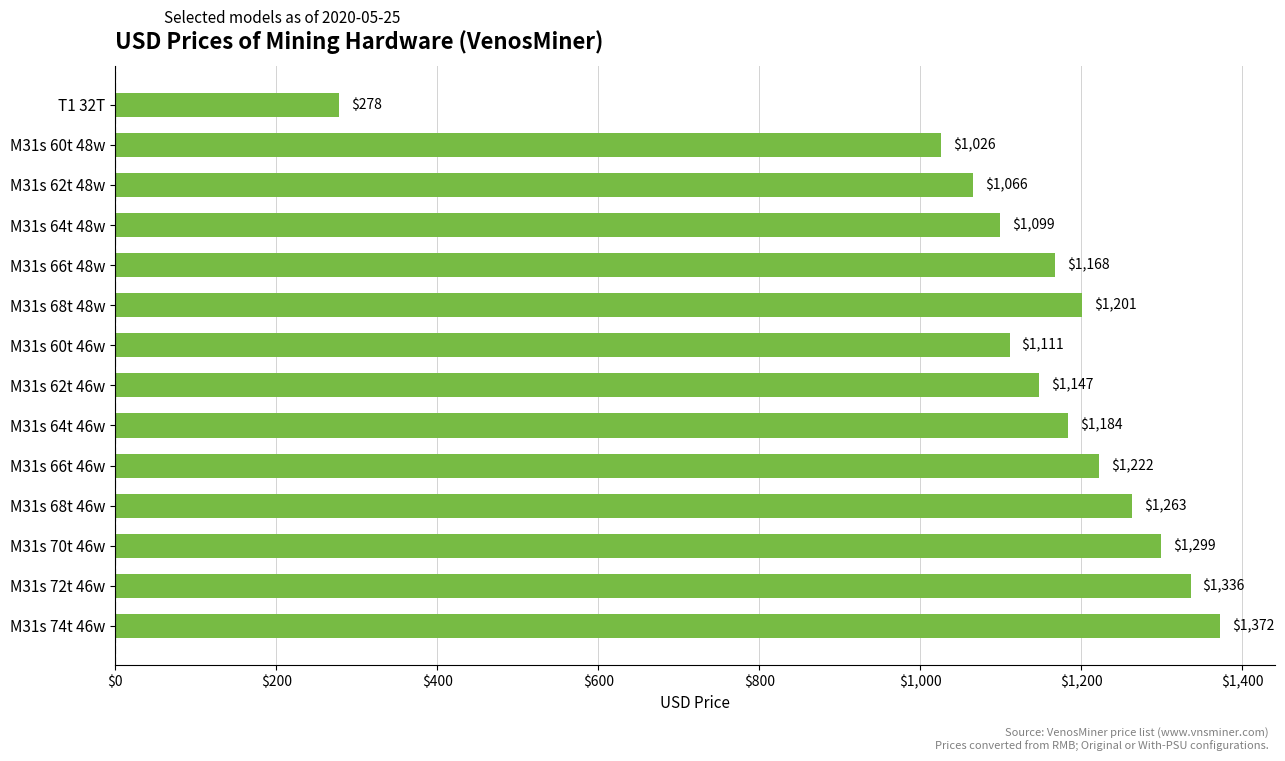

Rank the categories by value from lowest to highest.

T1 32T, M31s 60t 48w, M31s 62t 48w, M31s 64t 48w, M31s 60t 46w, M31s 62t 46w, M31s 66t 48w, M31s 64t 46w, M31s 68t 48w, M31s 66t 46w, M31s 68t 46w, M31s 70t 46w, M31s 72t 46w, M31s 74t 46w